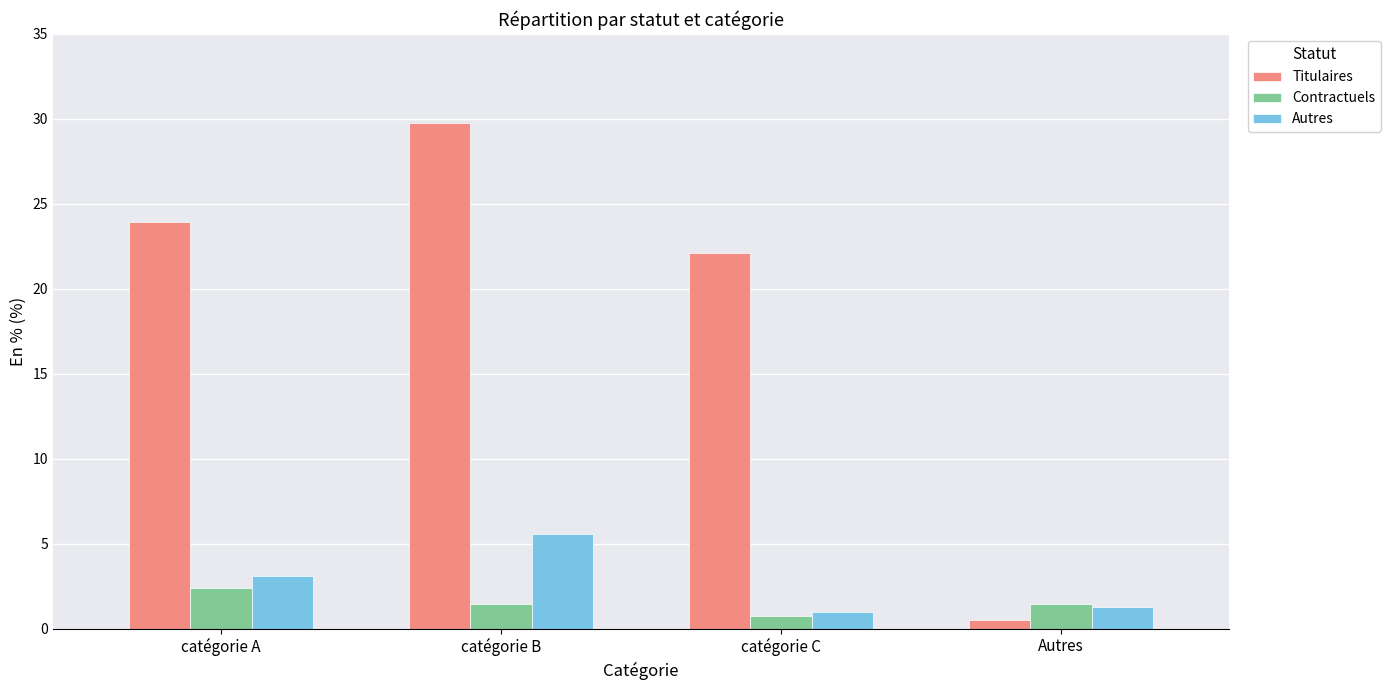

What is the maximum value shown in the chart?

29.7